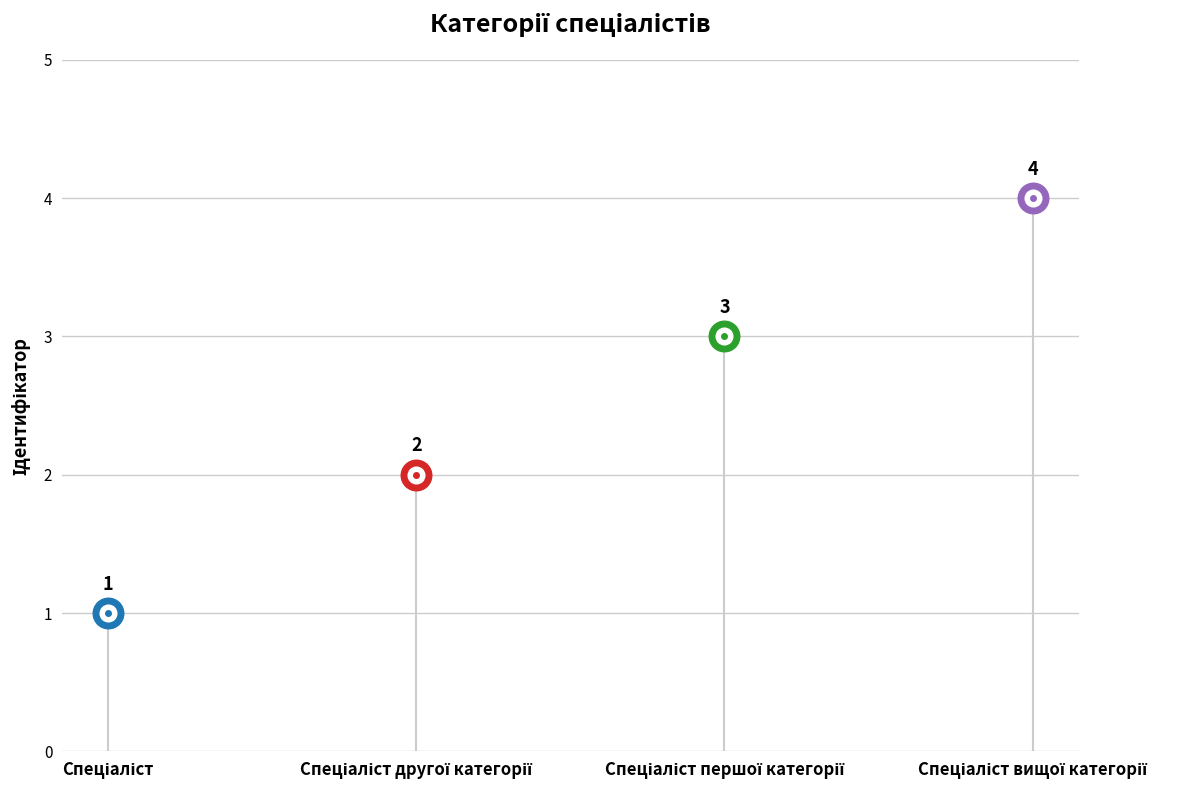

Rank the categories by value from lowest to highest.

Спеціаліст, Спеціаліст другої категорії, Спеціаліст першої категорії, Спеціаліст вищої категорії